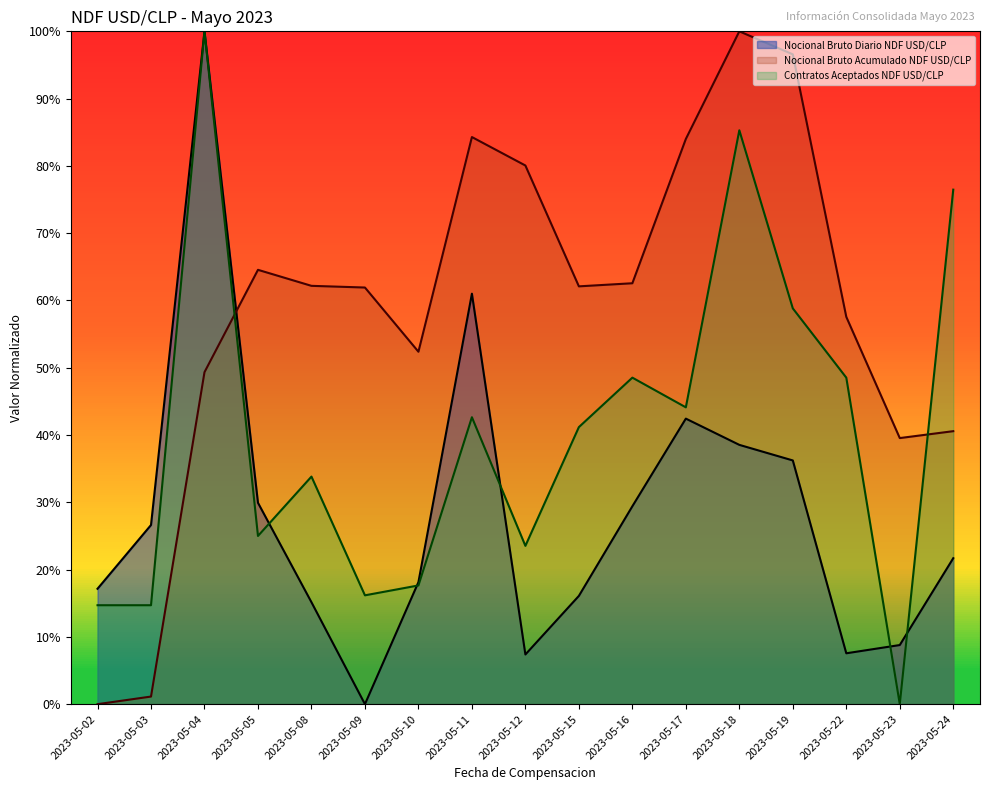

What is the spread (max minus min) of values at 2023-05-23?

39.5